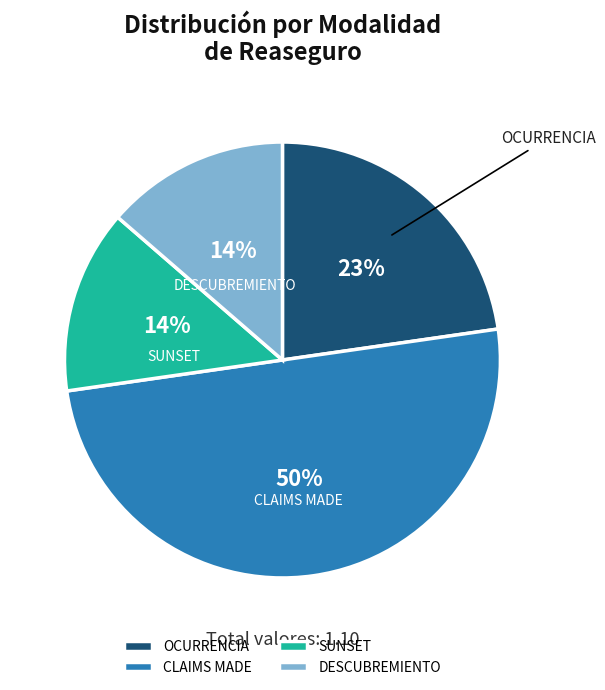

Does OCURRENCIA represent more than half of the total?

No